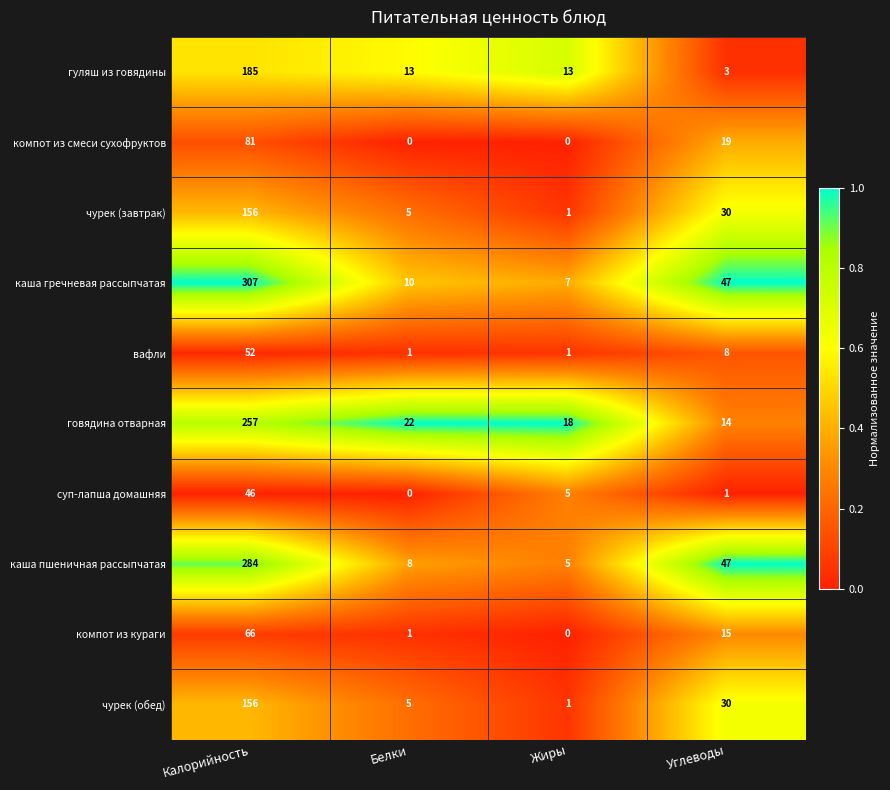

Which category has the lowest value in the гуляш из говядины series?

Углеводы